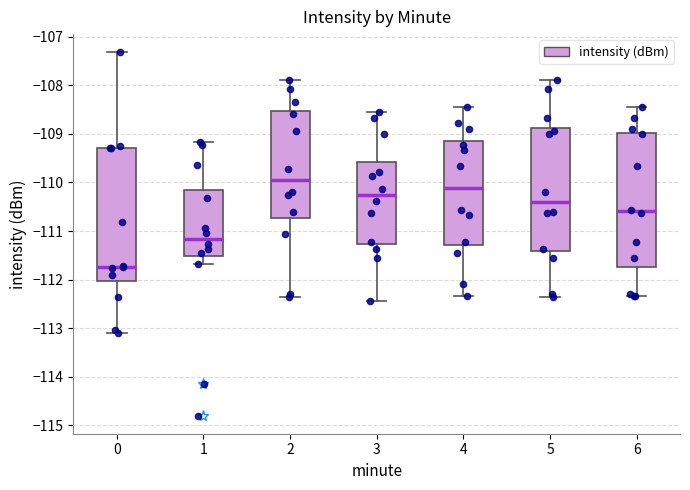

Which box has the highest median line?

2